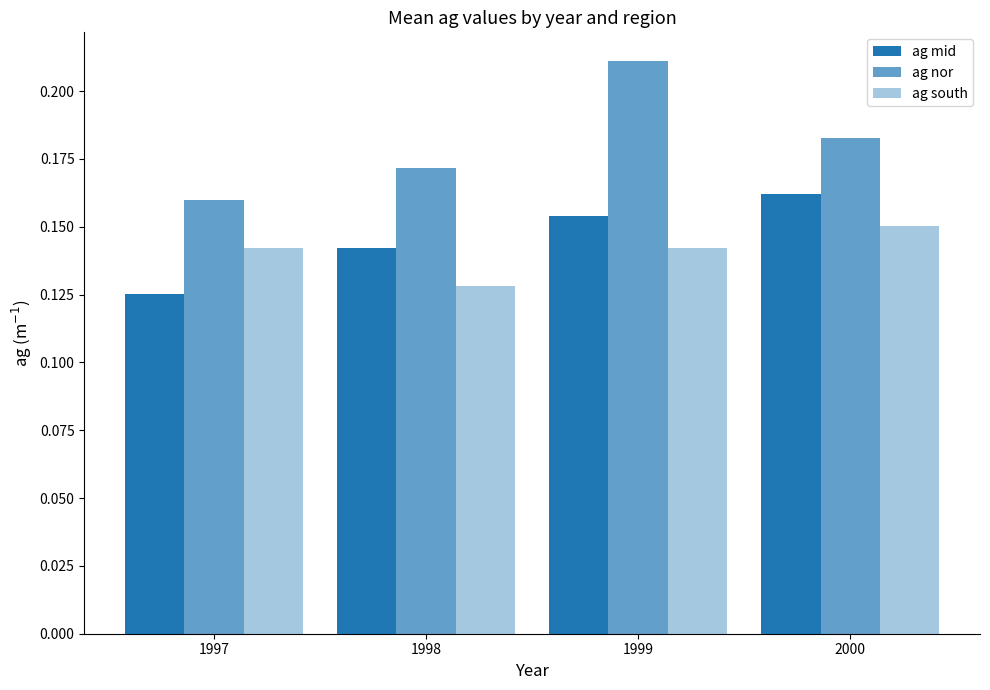

How many bars are there in total?

12